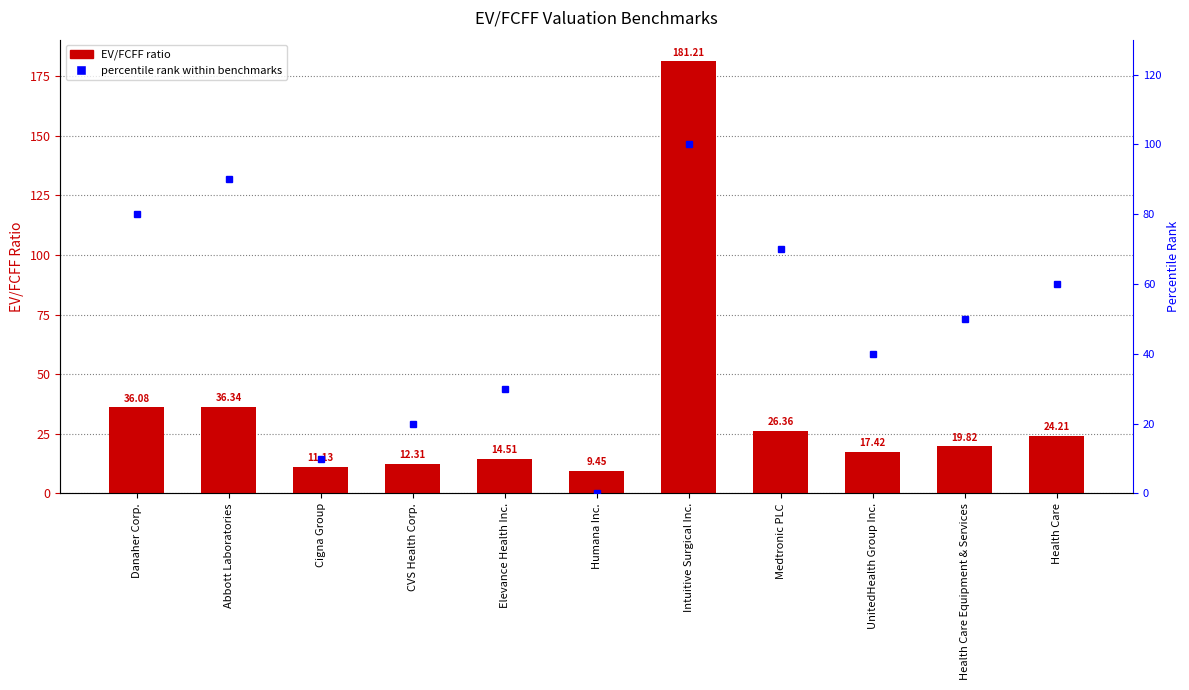

List the series in order of their overall mean, lowest first.

EV/FCFF, percentile rank